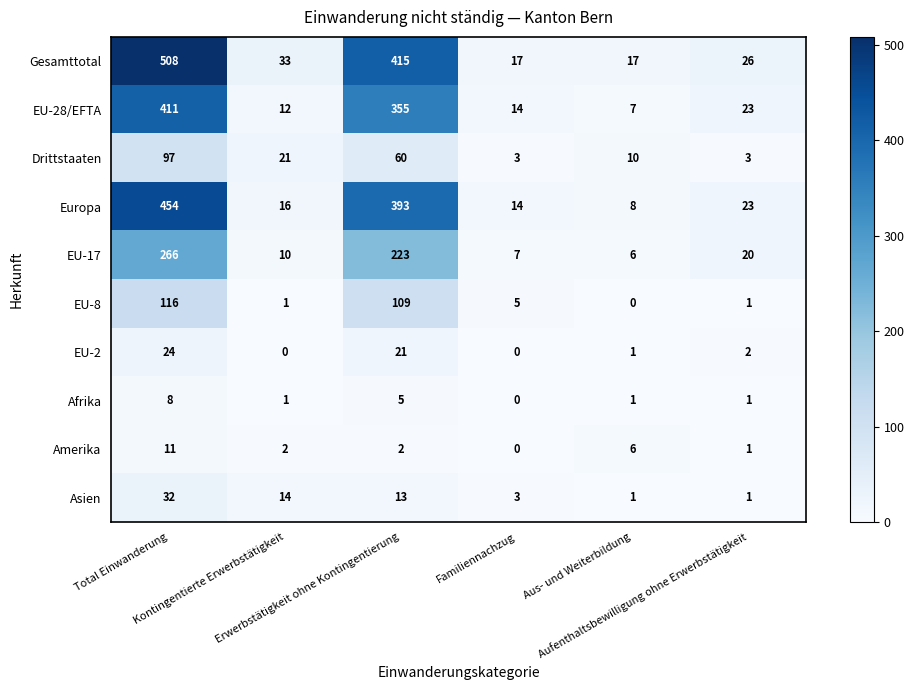

What is the sum of all EU-17 values?

532